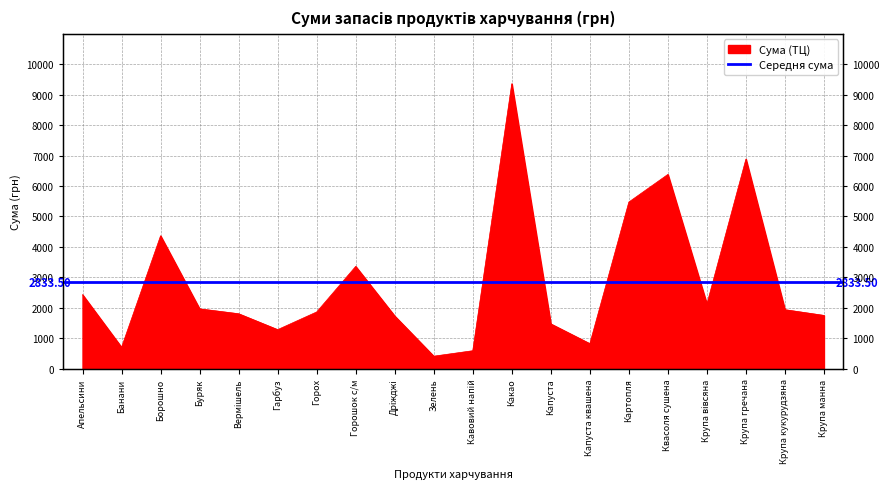

Does the chart have visible grid lines?

Yes